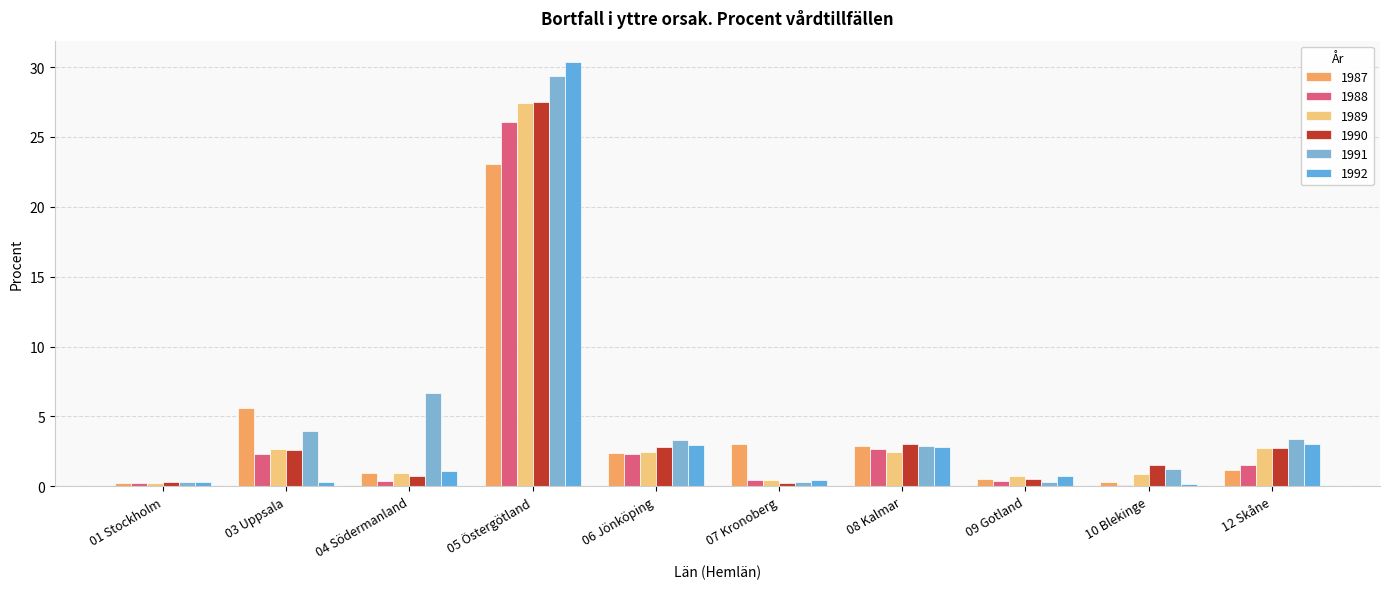

Which series has the largest total across all categories?

1991